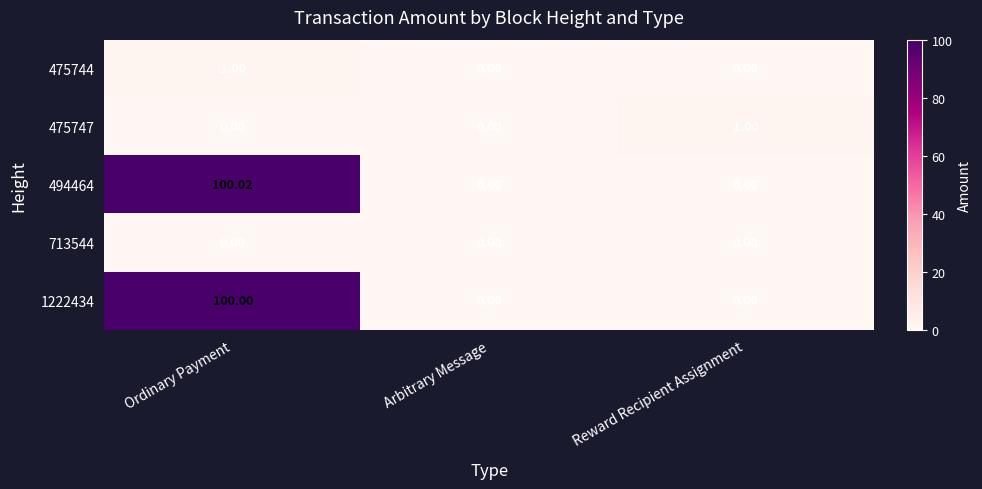

At which category is the sum across all series the highest?

Ordinary Payment